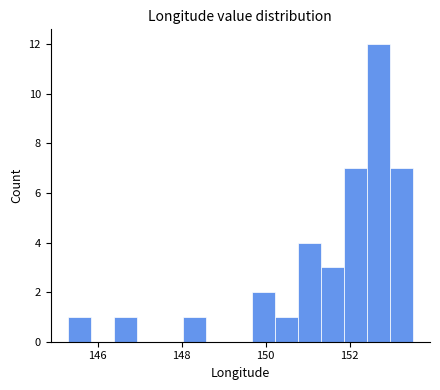

Read against the x-axis, roughly where is the centre of the tallest bar?

152.6